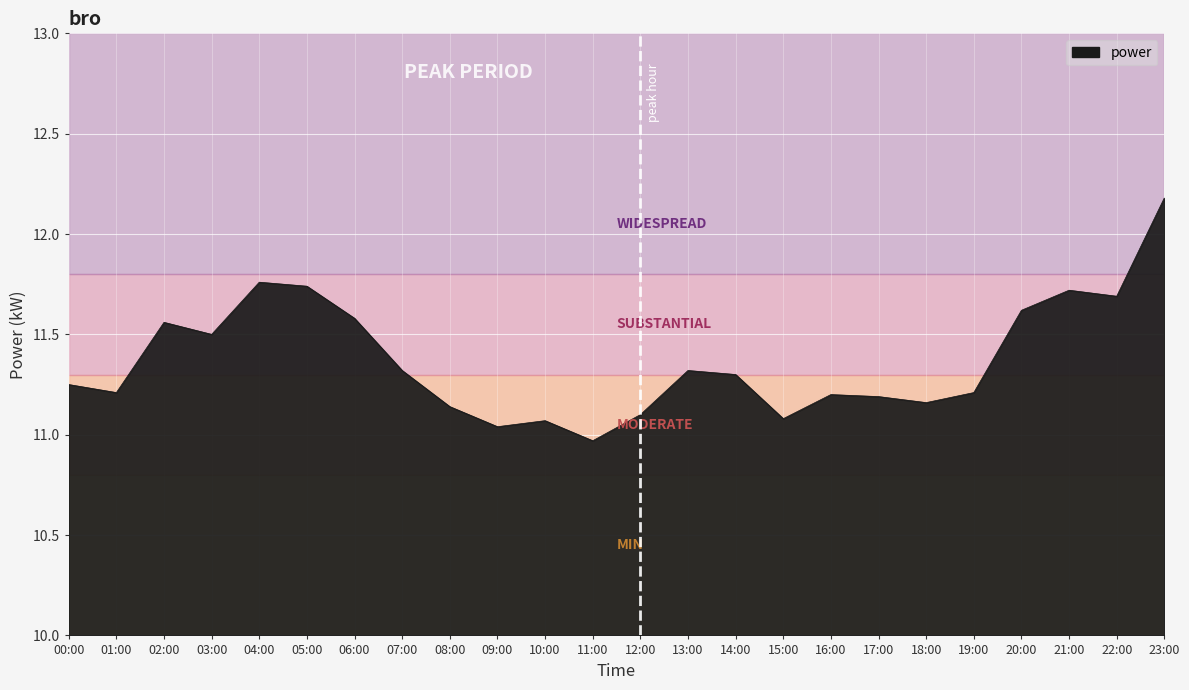

Does the chart have visible grid lines?

Yes